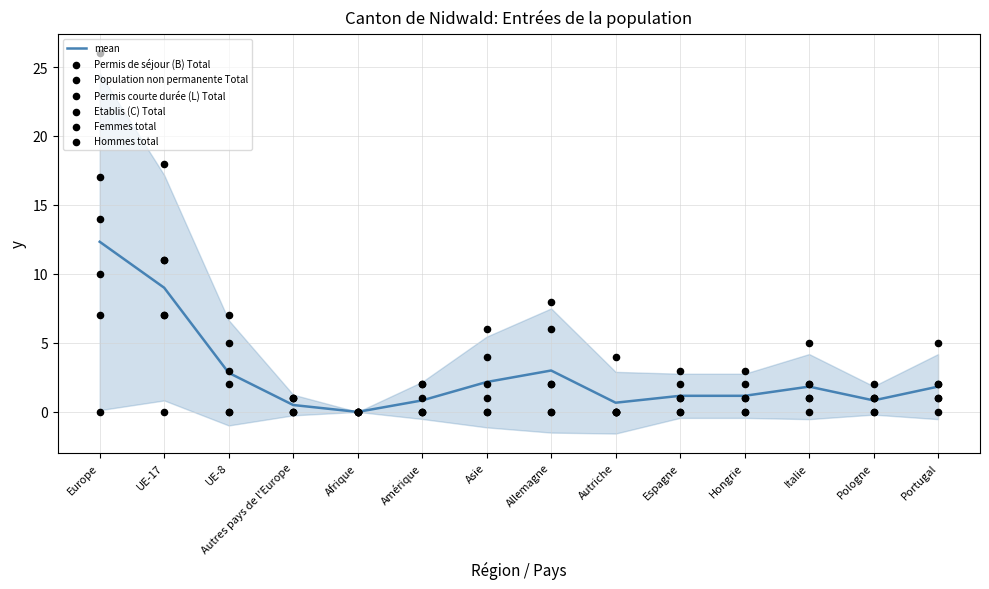

Is it true that mean equals 0.0 at Afrique?

True